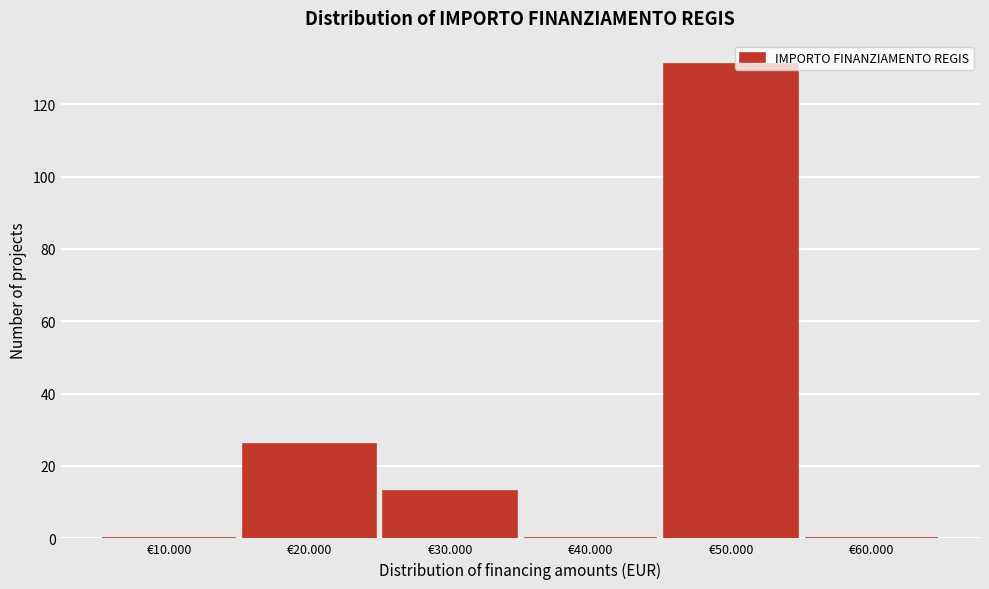

Reading left to right, transcribe all the data shown in this chart.

€10.000=0	€20.000=26	€30.000=13	€40.000=0	€50.000=131	€60.000=0